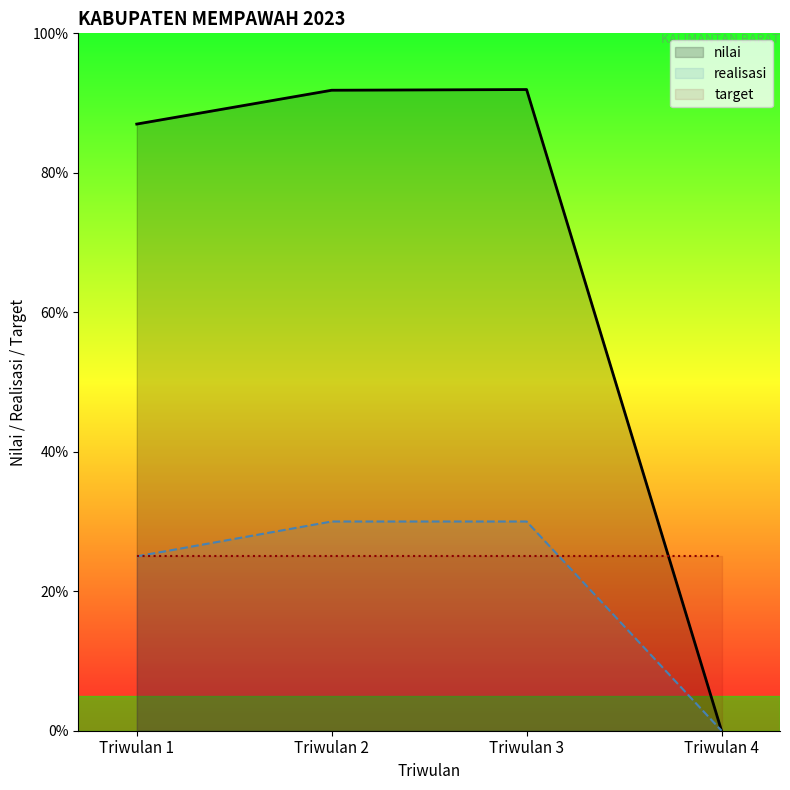

Which label corresponds to the smallest value in the chart?

Triwulan 4